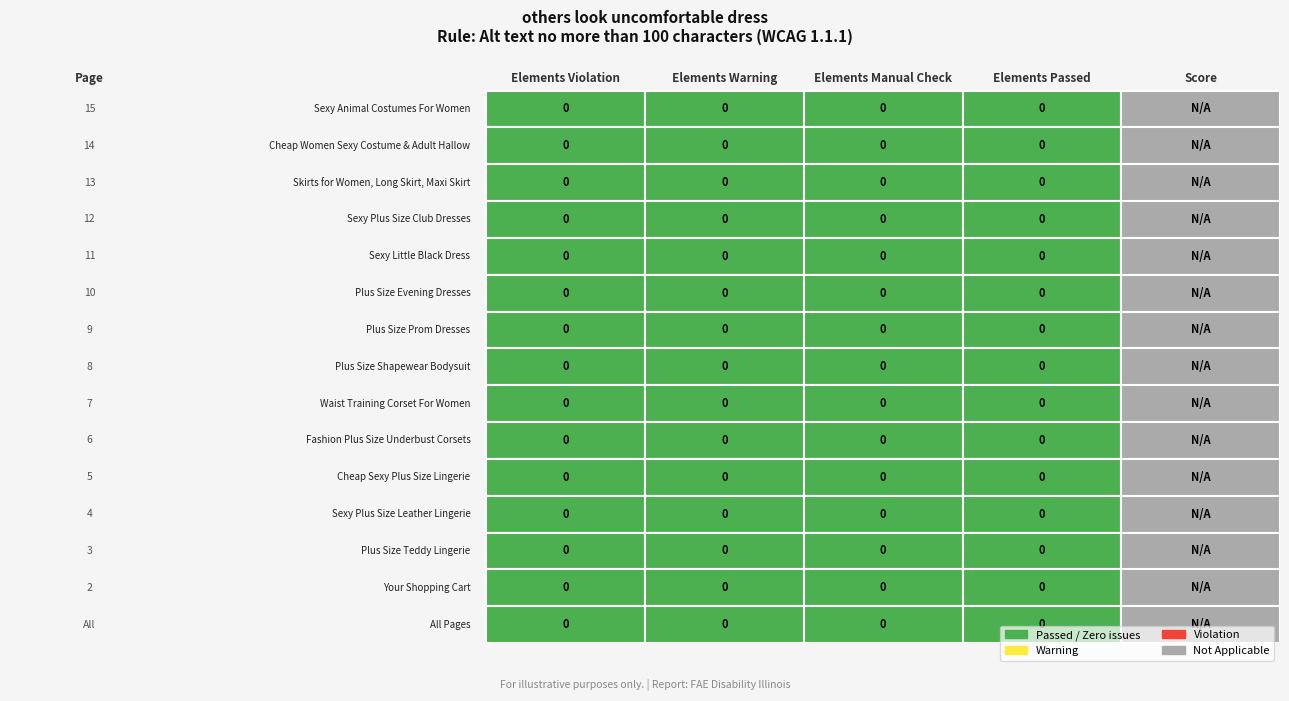

True or false: 4 has a value of 0 at 14.

True